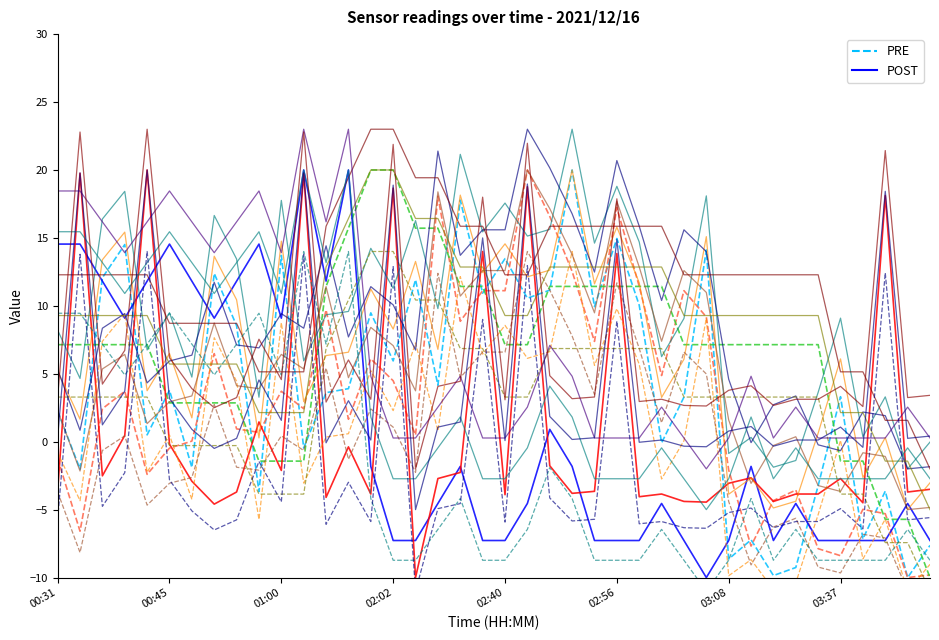

True or false: SDS_P2 and SDS_P1 intersect in this chart.

True